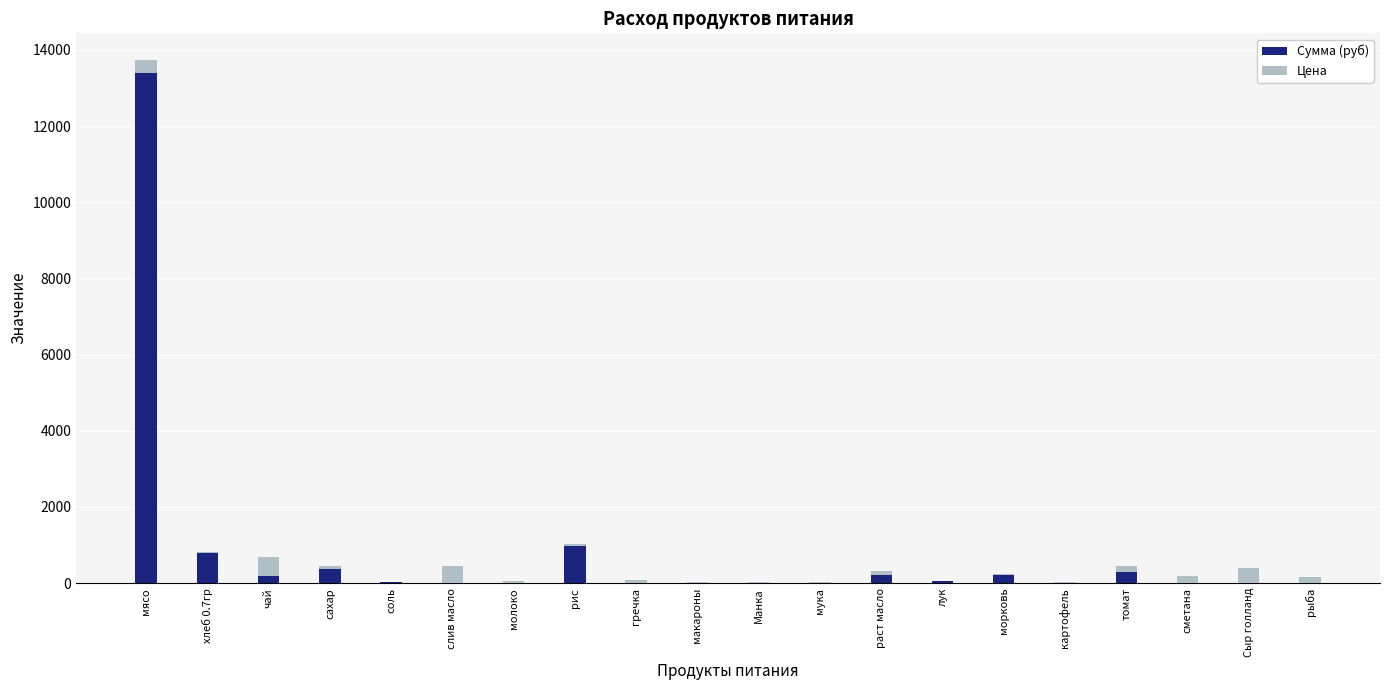

At which category is the sum across all series the highest?

мясо